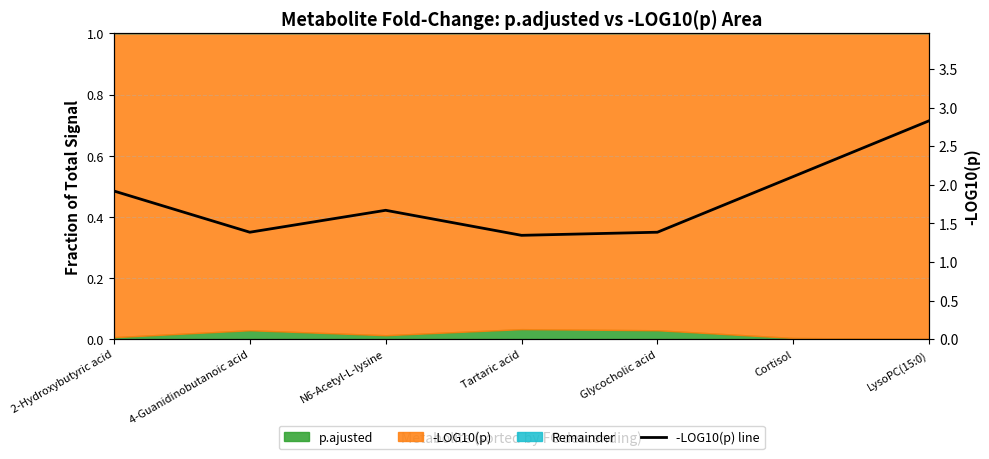

Does the chart have visible grid lines?

Yes